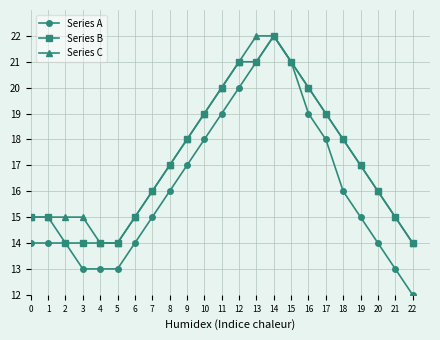

What is the value of the Series C point at the 23rd from the left?

14